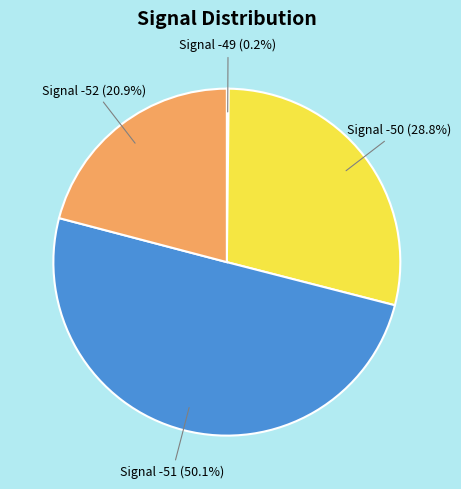

What is the majority slice?

Signal -51